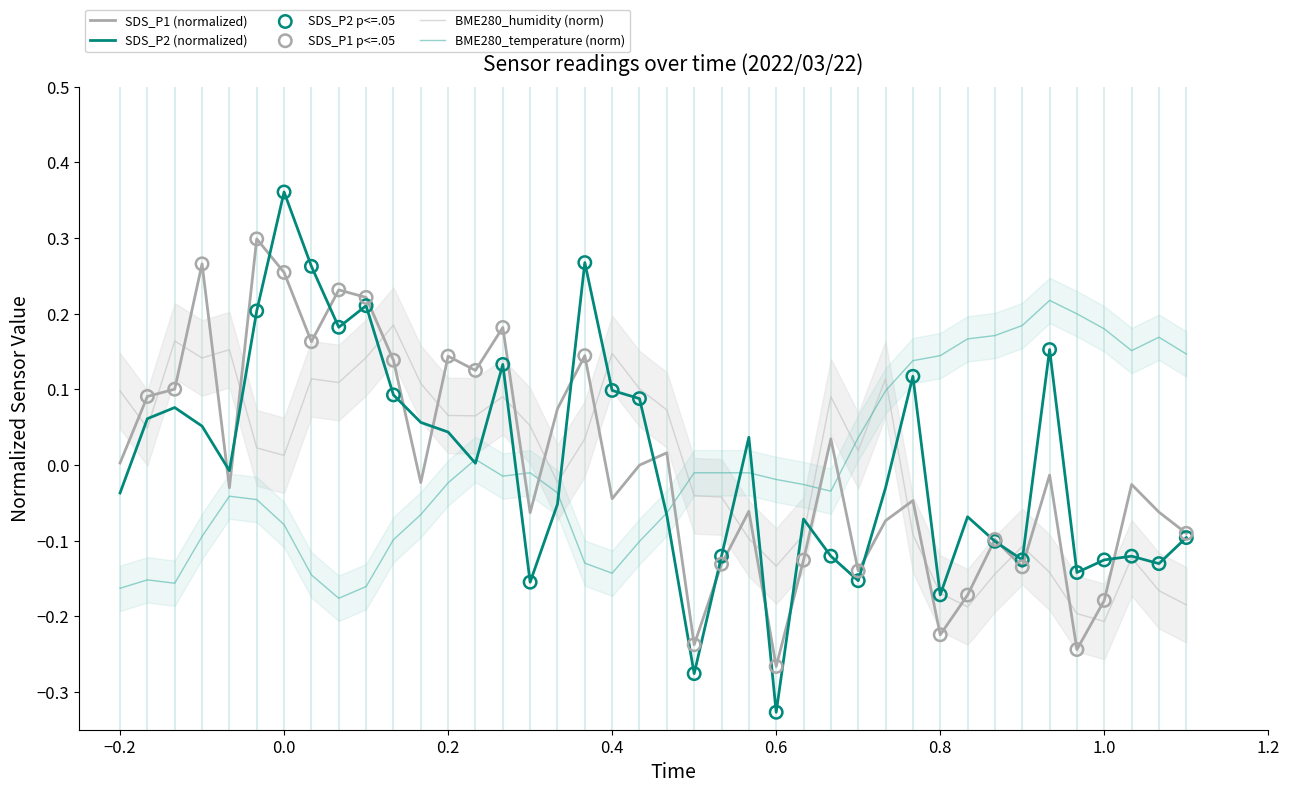

Which series has the largest total across all categories?

SDS_P2